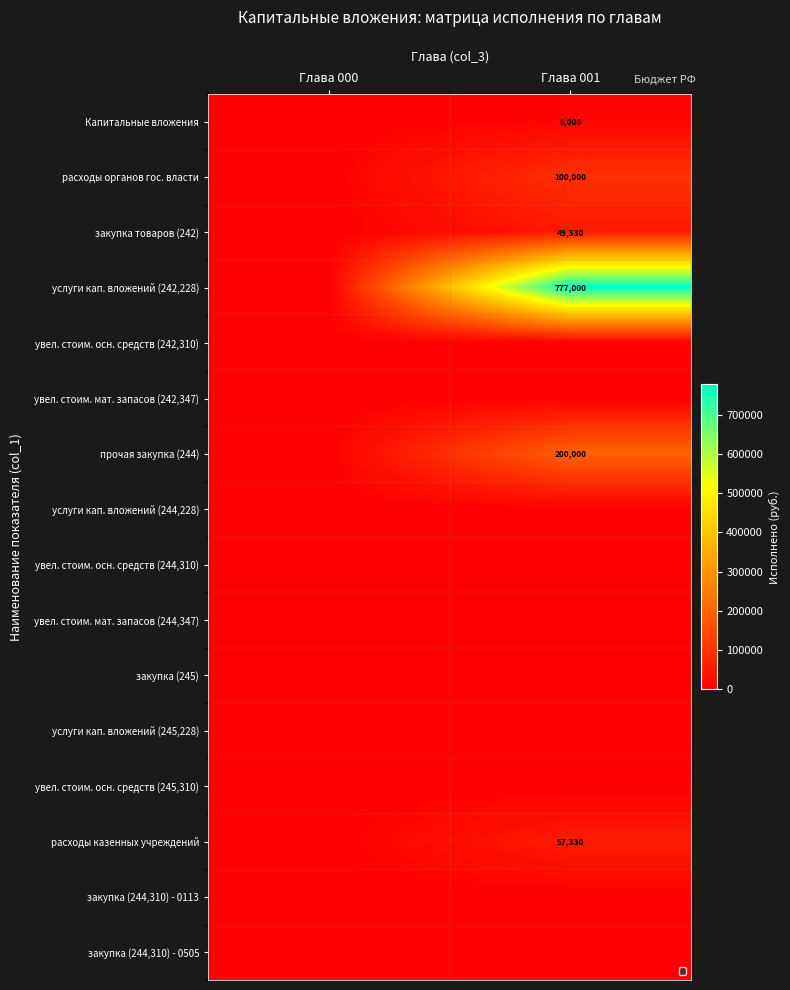

Count the number of categories in the chart.

2